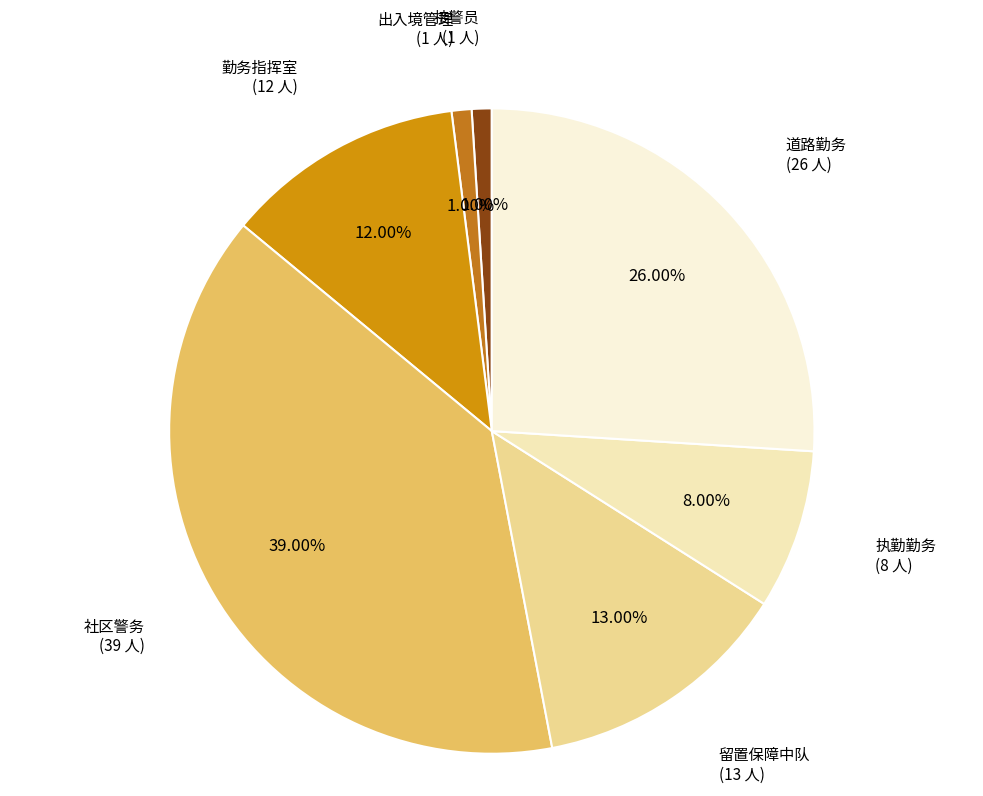

To the nearest percent, what percentage of the pie is 道路勤务?

26%